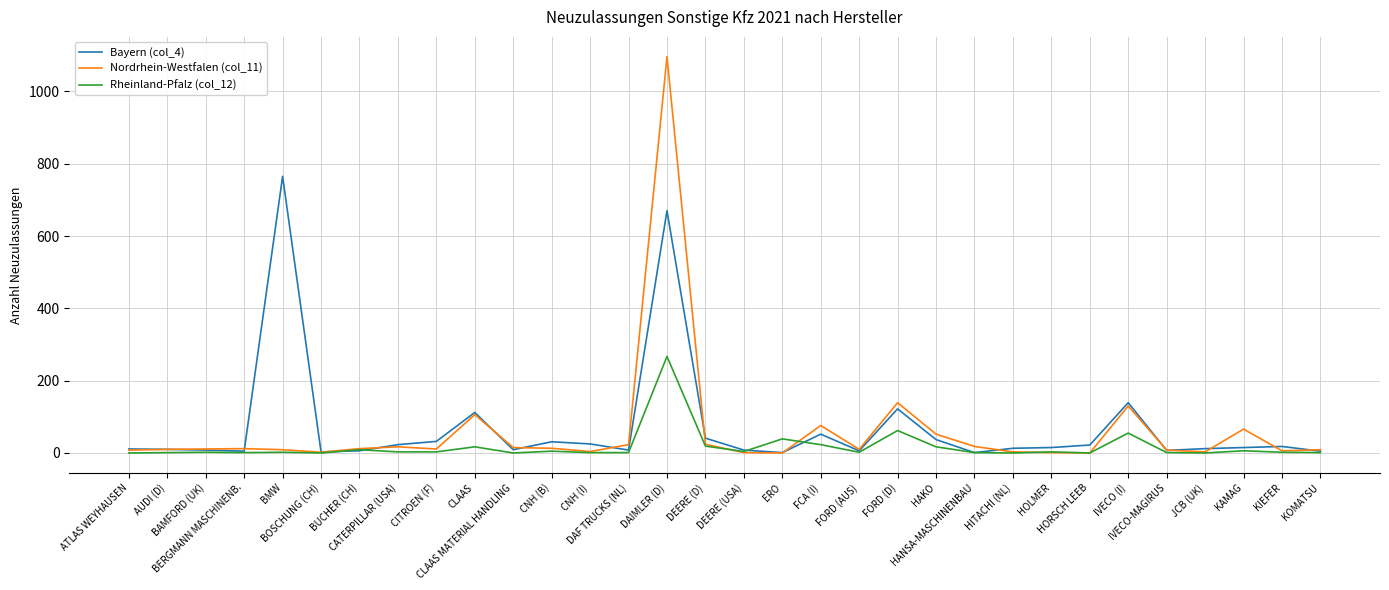

What is the total value across all series at HOLMER?

19